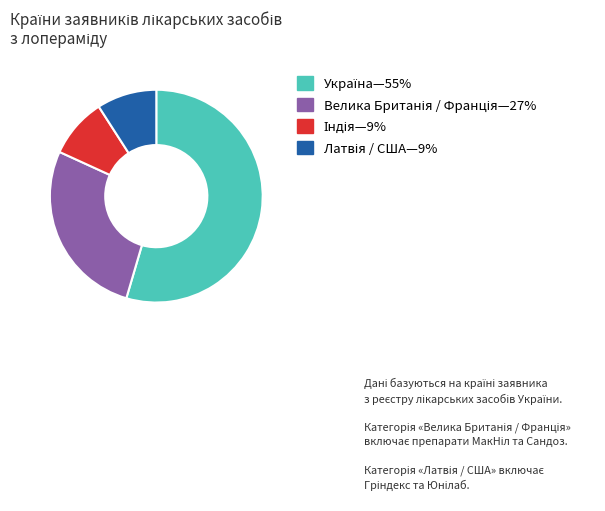

Is there any slice that represents more than half of the pie?

Yes